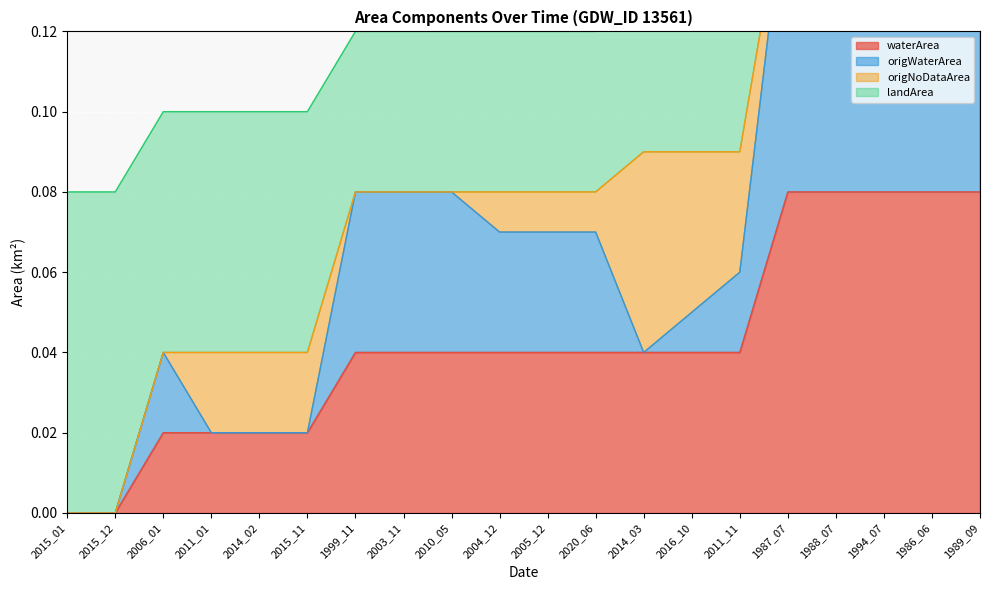

True or false: landArea and waterArea intersect in this chart.

False